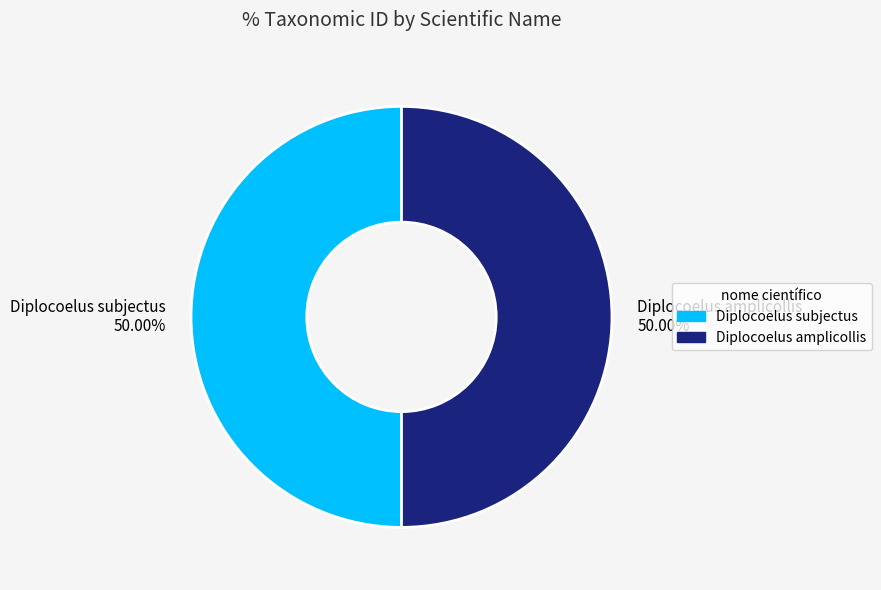

The Diplocoelus amplicollis slice represents 41% of the pie. True or false?

False